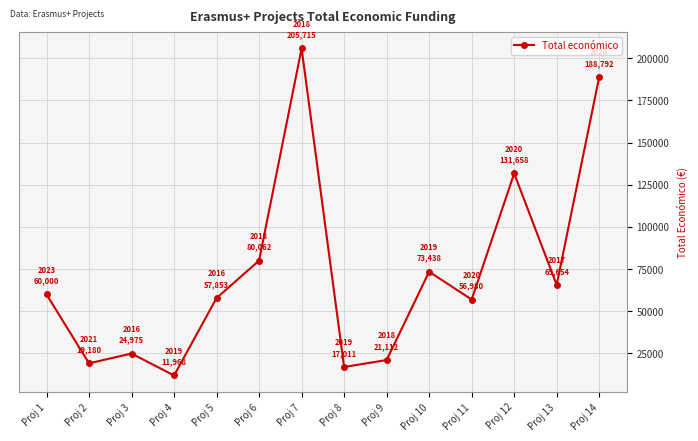

How many points are higher than both their immediate neighbors (excluding endpoints)?

4